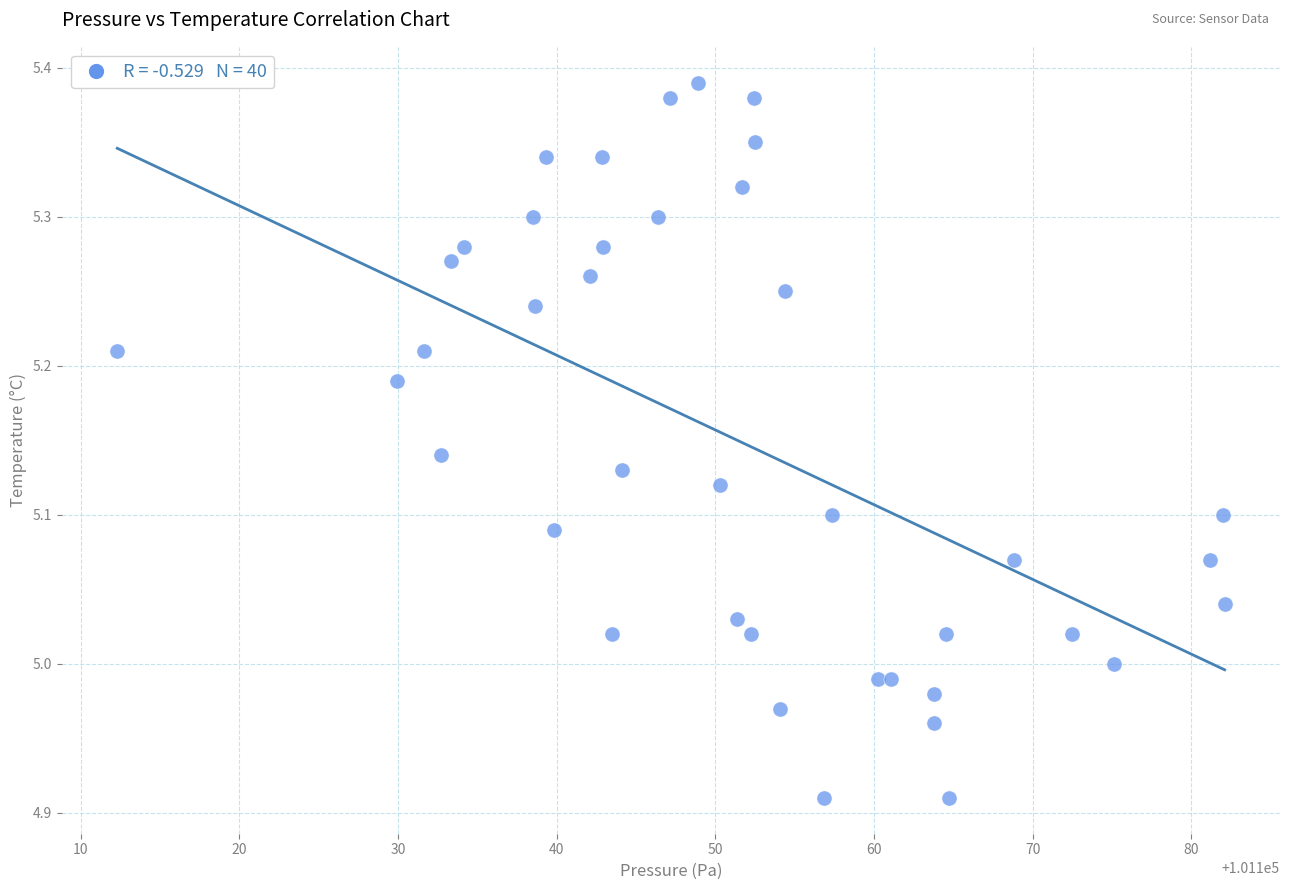

What is the range of Y values (max minus min)?

0.5